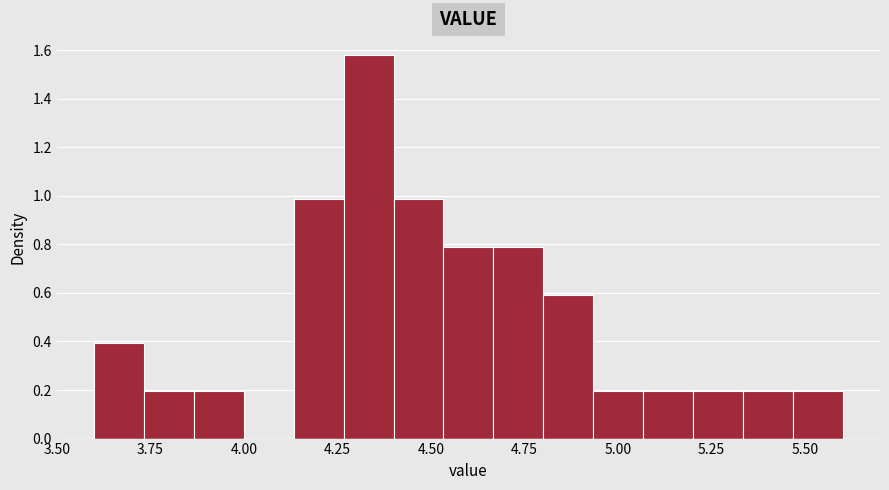

Around what value on the x-axis is the tallest bar? Give the approximate position of its centre, as read against the axis.

4.35